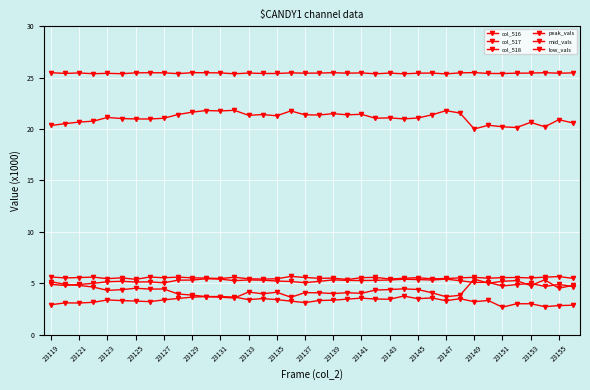

How many lines are shown in the chart?

6